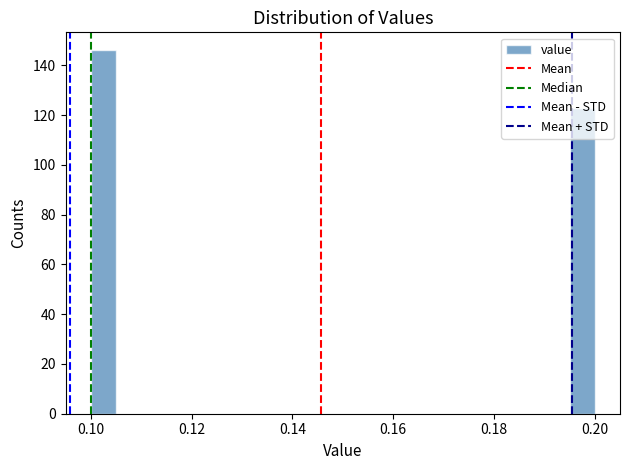

Read against the x-axis, roughly where is the centre of the tallest bar?

0.102